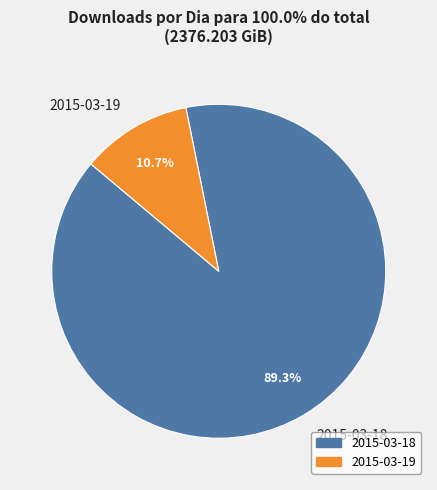

Rank the categories by value from highest to lowest.

2015-03-18, 2015-03-19